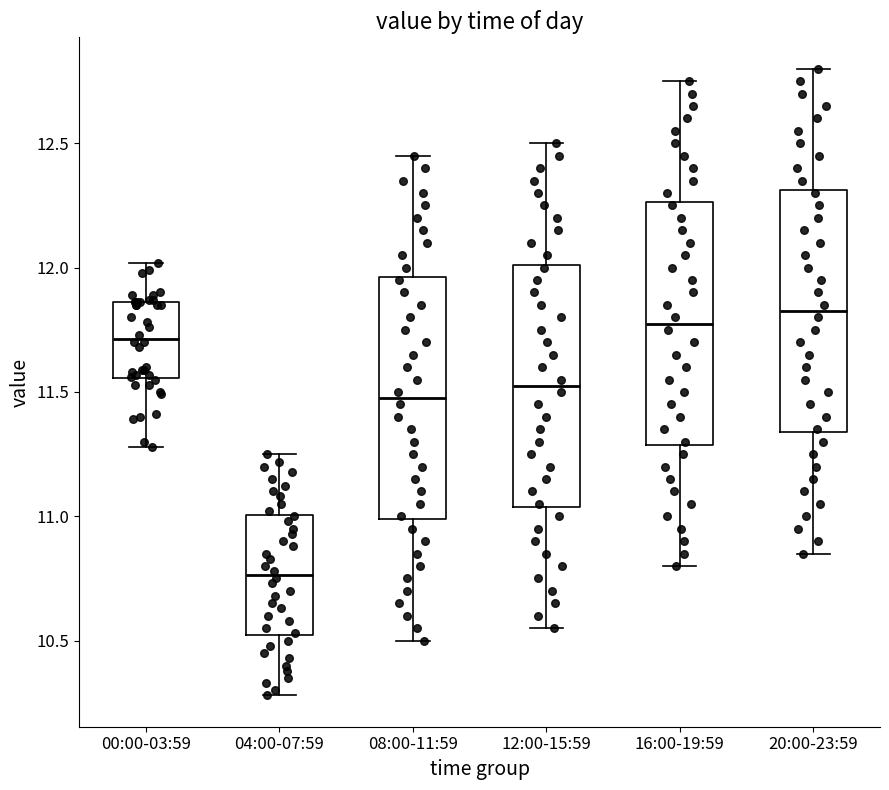

Where does the median line of the box for 08:00-11:59 sit on the y-axis? The values are not printed on the chart, so give them approximately, as read against the axis.

11.50